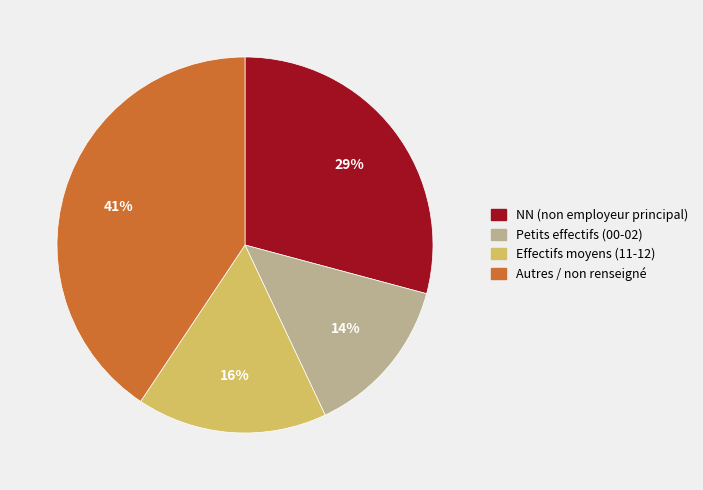

Which category has the biggest portion of the pie?

Autres / non renseigné